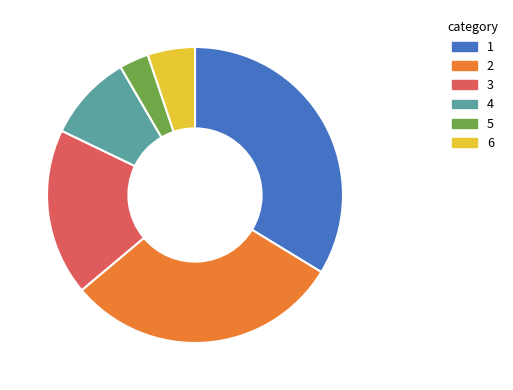

Is there any slice that represents more than half of the pie?

No